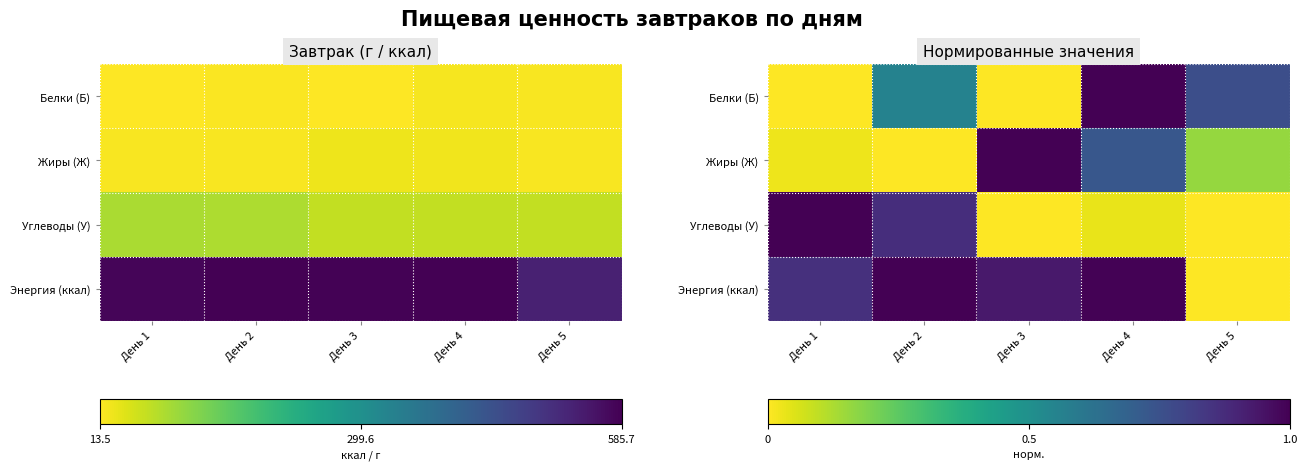

What is the difference between the highest and lowest values at День 1?

1.0